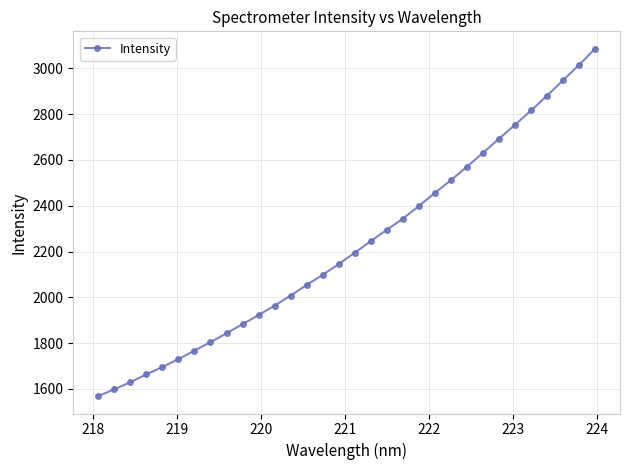

How many lines are shown in the chart?

1